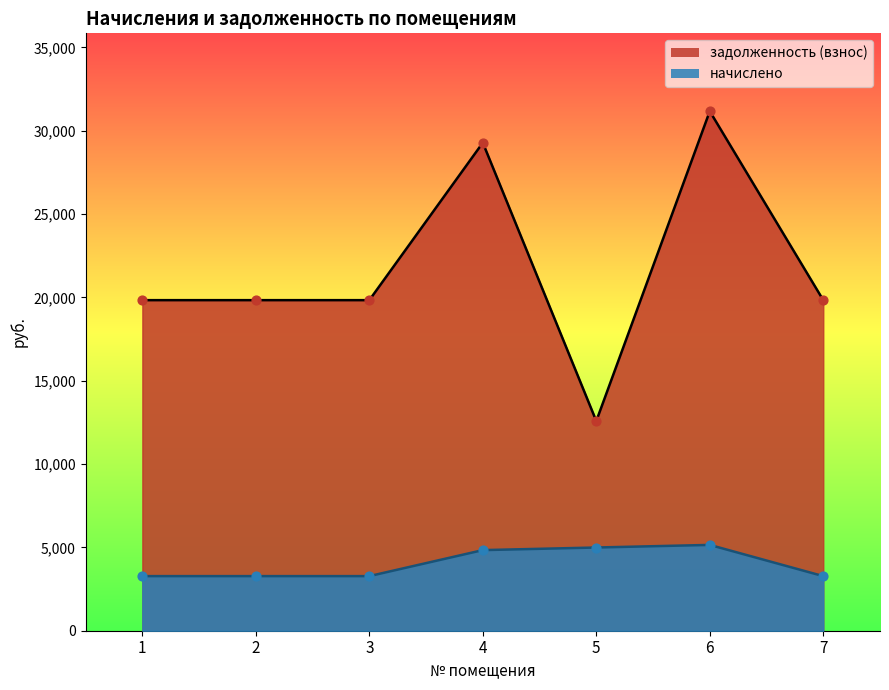

Which series contains the lowest Y value?

начислено